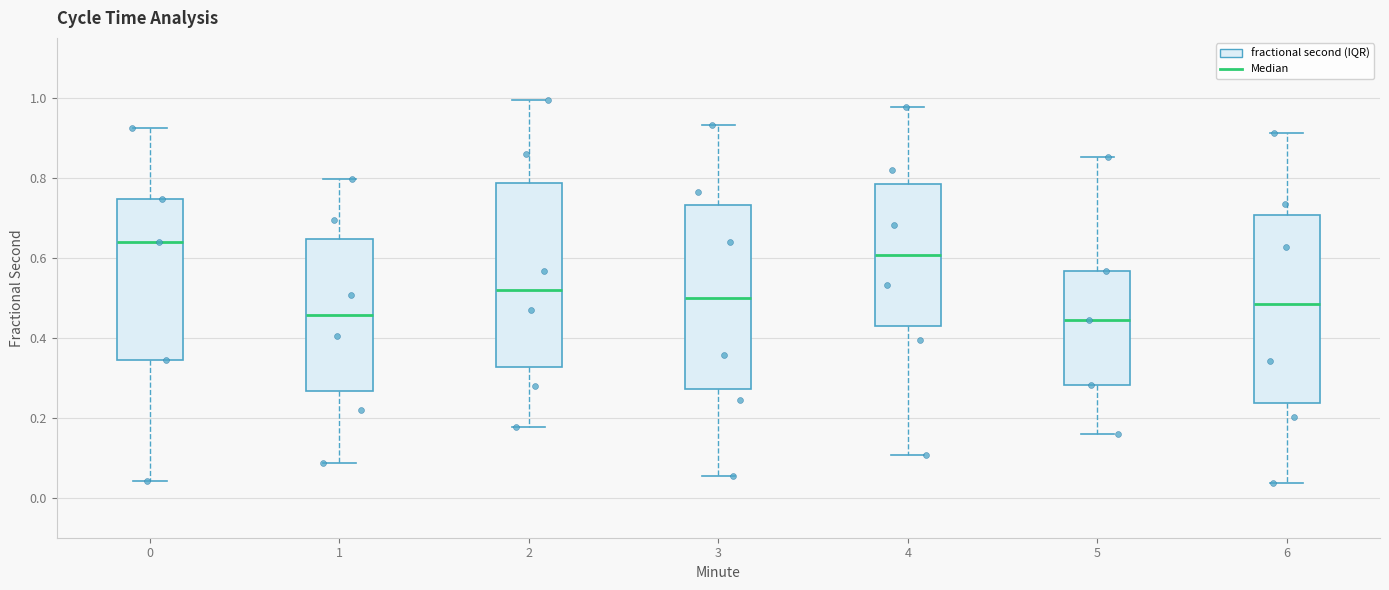

Reading left to right, read every box against the y-axis: the position of its median line, the range the box covers, and the ends of its whiskers. The values are not printed on the chart, so give them approximately, as read against the axis.

0: median 0.64, box 0.34 to 0.74, whiskers 0.04 to 0.92
1: median 0.46, box 0.26 to 0.64, whiskers 0.08 to 0.80
2: median 0.52, box 0.32 to 0.78, whiskers 0.18 to 1.00
3: median 0.50, box 0.28 to 0.74, whiskers 0.06 to 0.94
4: median 0.60, box 0.42 to 0.78, whiskers 0.10 to 0.98
5: median 0.44, box 0.28 to 0.56, whiskers 0.16 to 0.86
6: median 0.48, box 0.24 to 0.70, whiskers 0.04 to 0.92